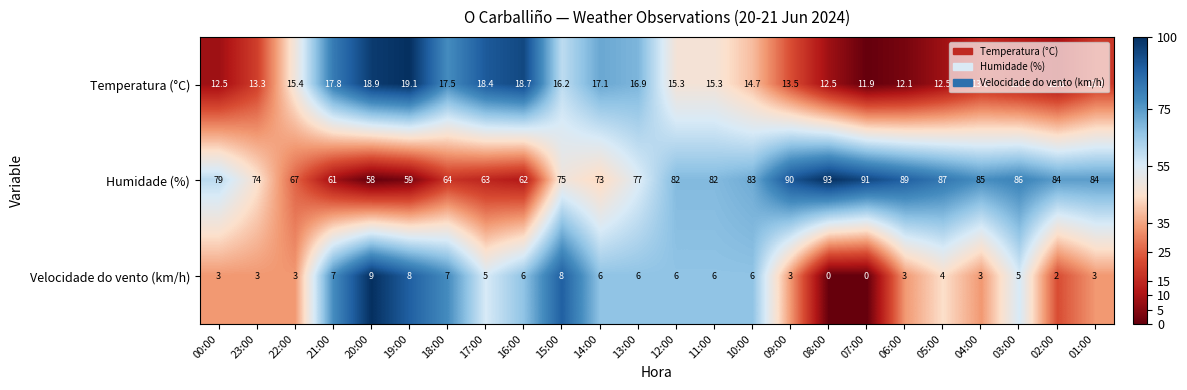

How many values in Velocidade do vento (km/h) are above zero?

22